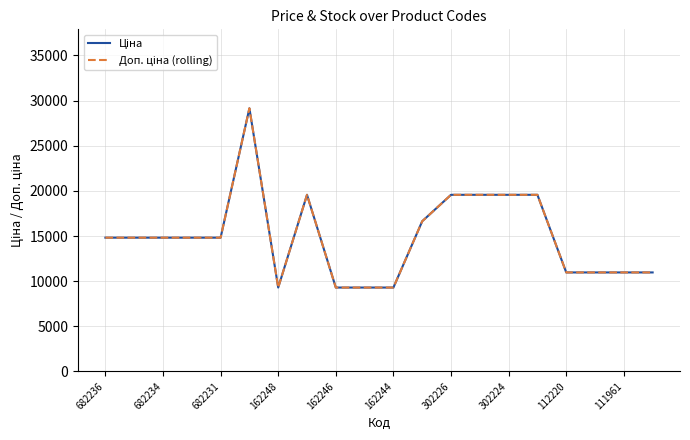

Does the chart display data point markers on the line(s)?

No